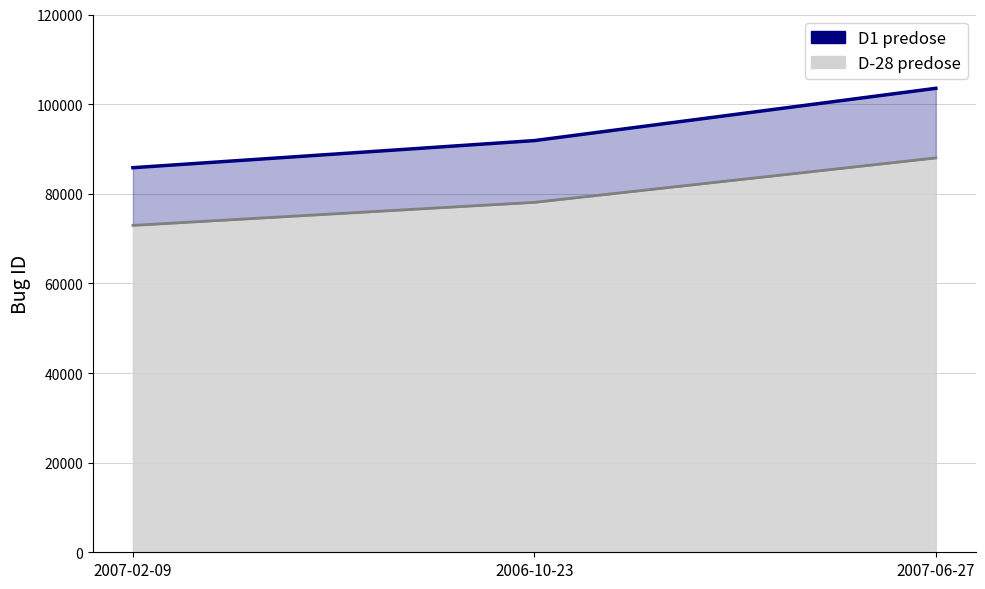

What is the greatest value displayed?

103529